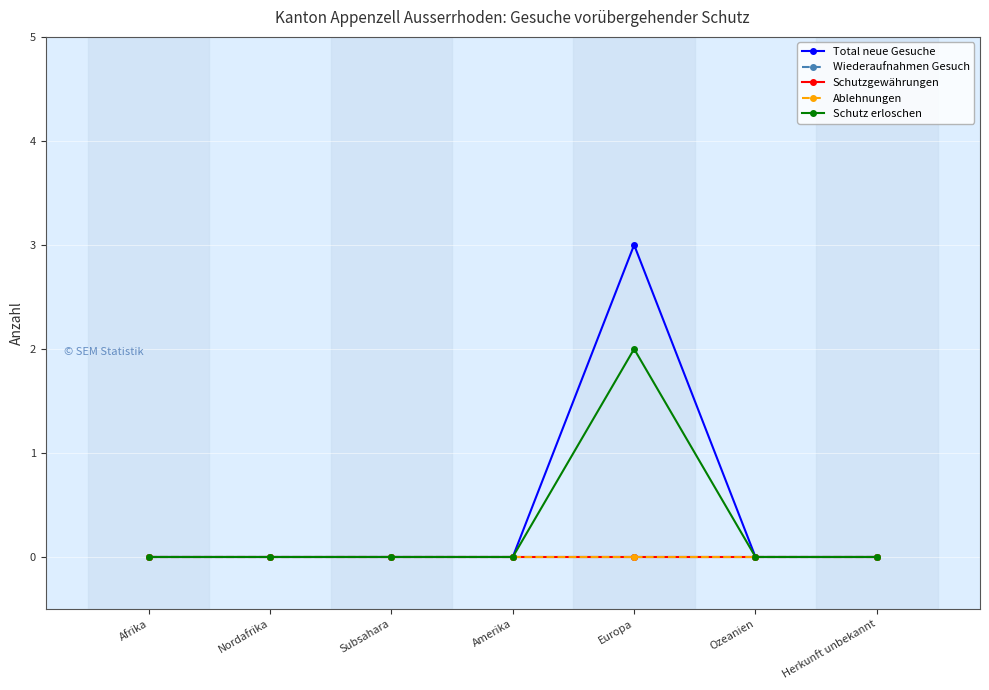

Does the chart have visible grid lines?

Yes